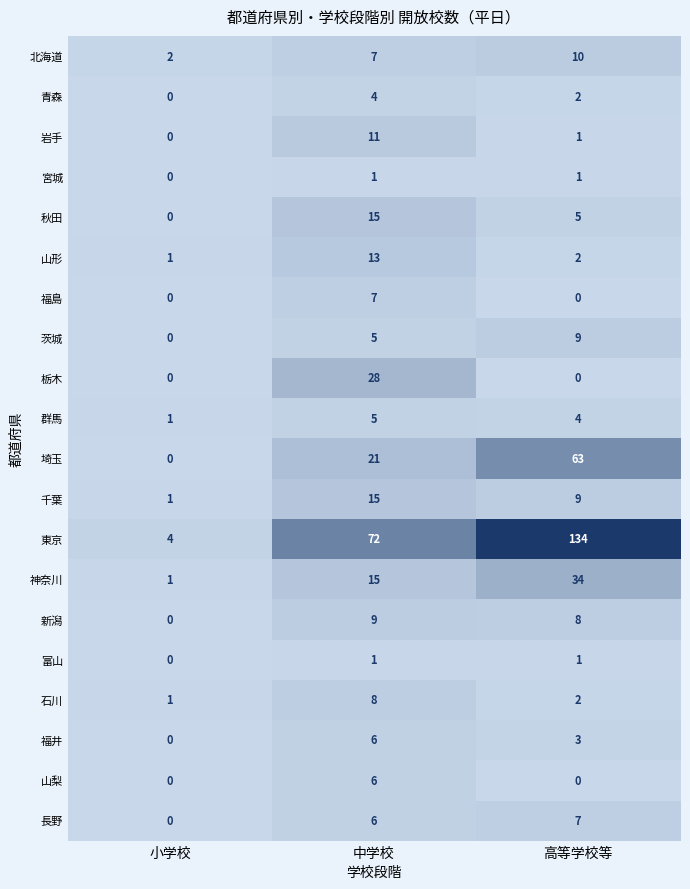

At which label does 岩手 reach its peak?

中学校